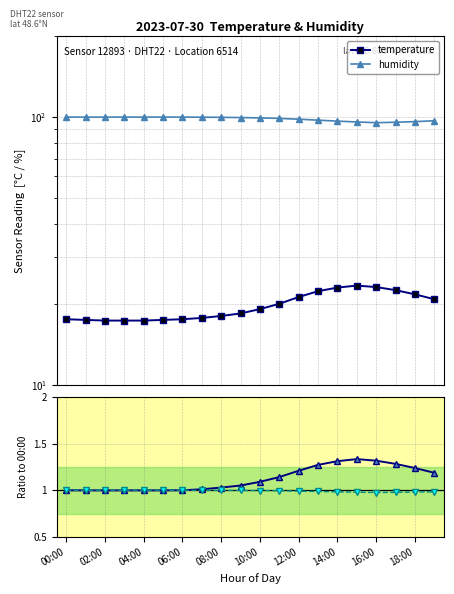

True or false: temperature ratio and humidity intersect in this chart.

False